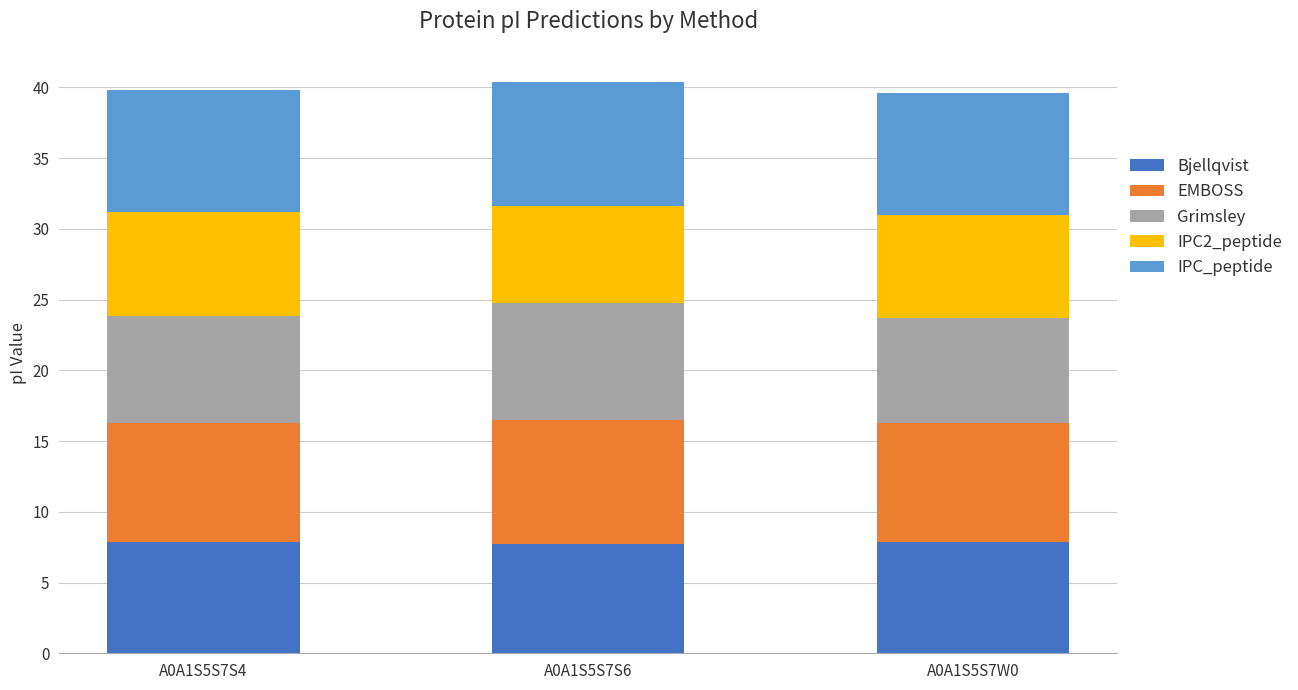

What is the total value across all series at A0A1S5S7W0?

39.6